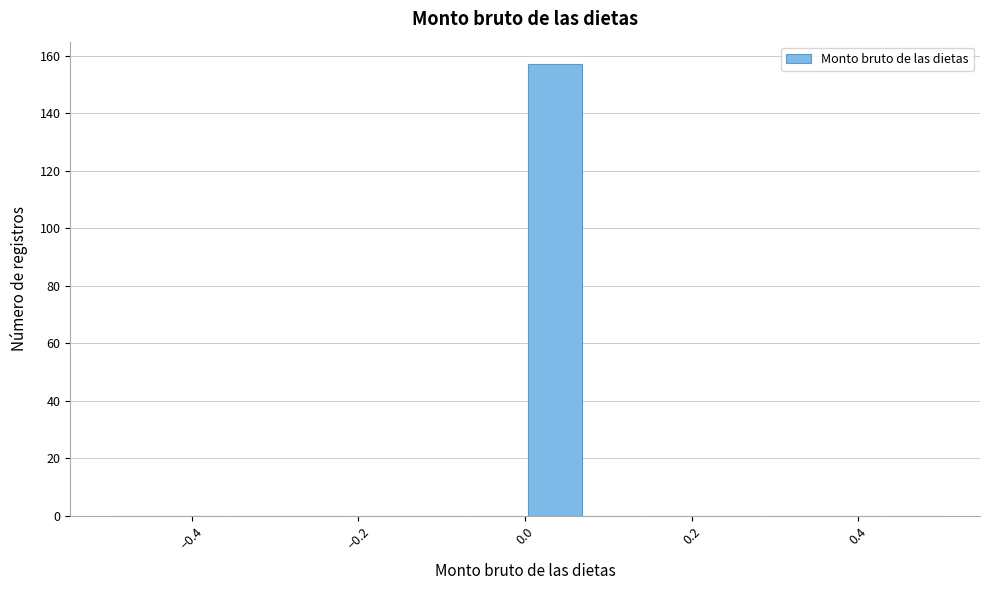

Around what value on the x-axis is the tallest bar? Give the approximate position of its centre, as read against the axis.

0.04